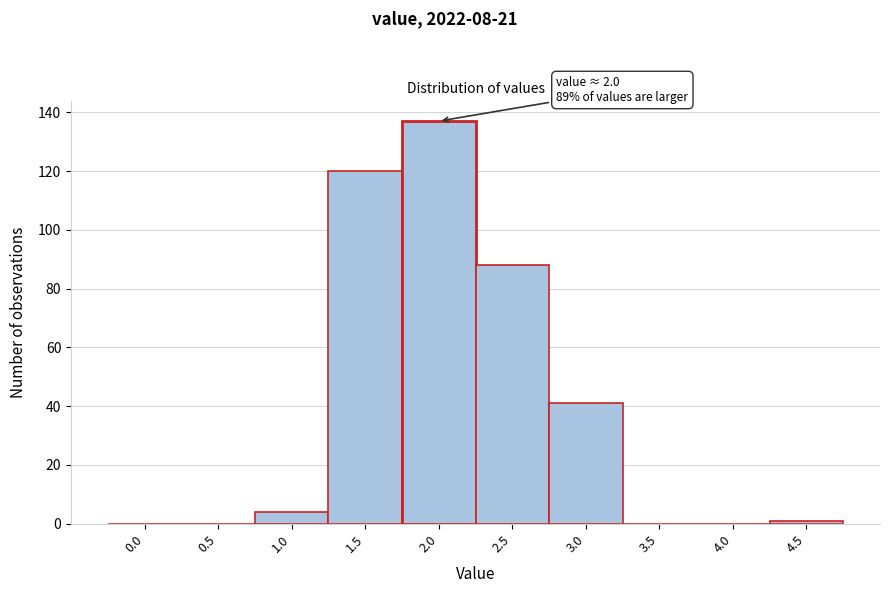

Reading right to left, transcribe all the data shown in this chart.

4.5=1	4.0=0	3.5=0	3.0=41	2.5=88	2.0=137	1.5=120	1.0=4	0.5=0	0.0=0